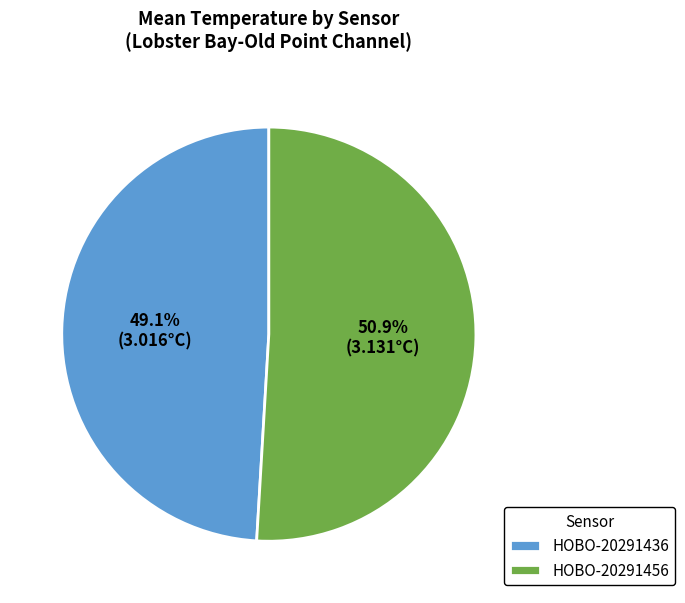

Is HOBO-20291456 the majority of the pie?

Yes